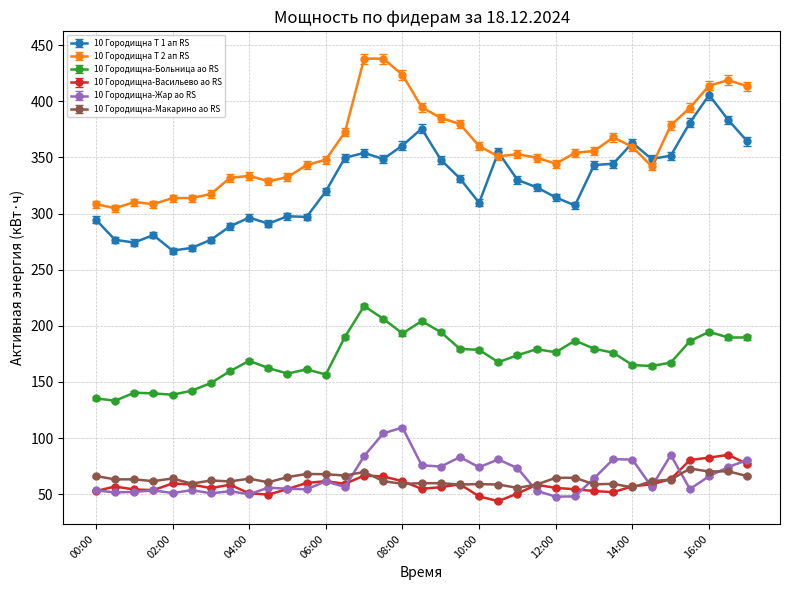

What is the highest value of the 10 Городищна-Макарино ао RS series?

72.8